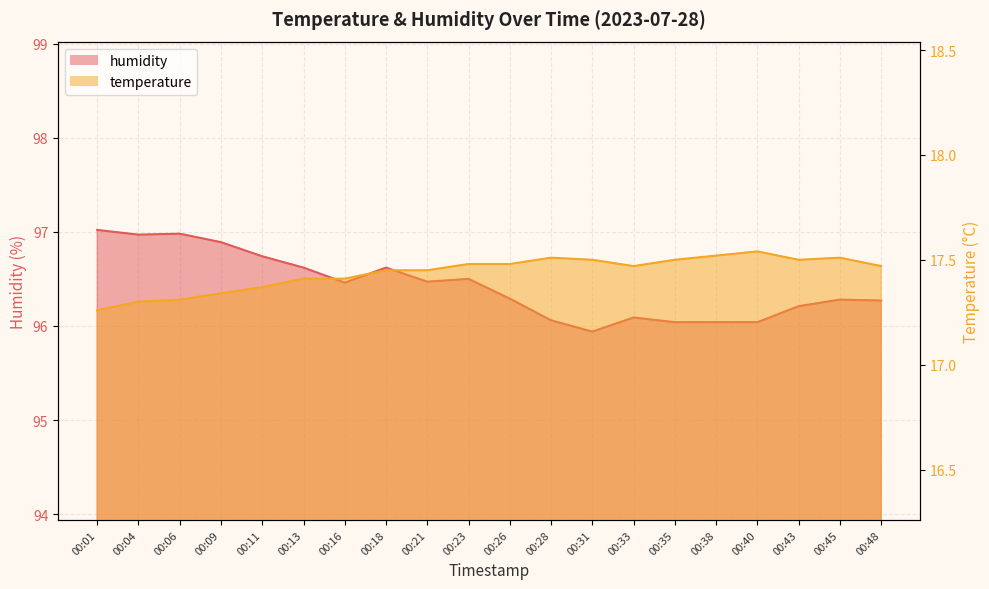

Where is the first local minimum for temperature?

00:33